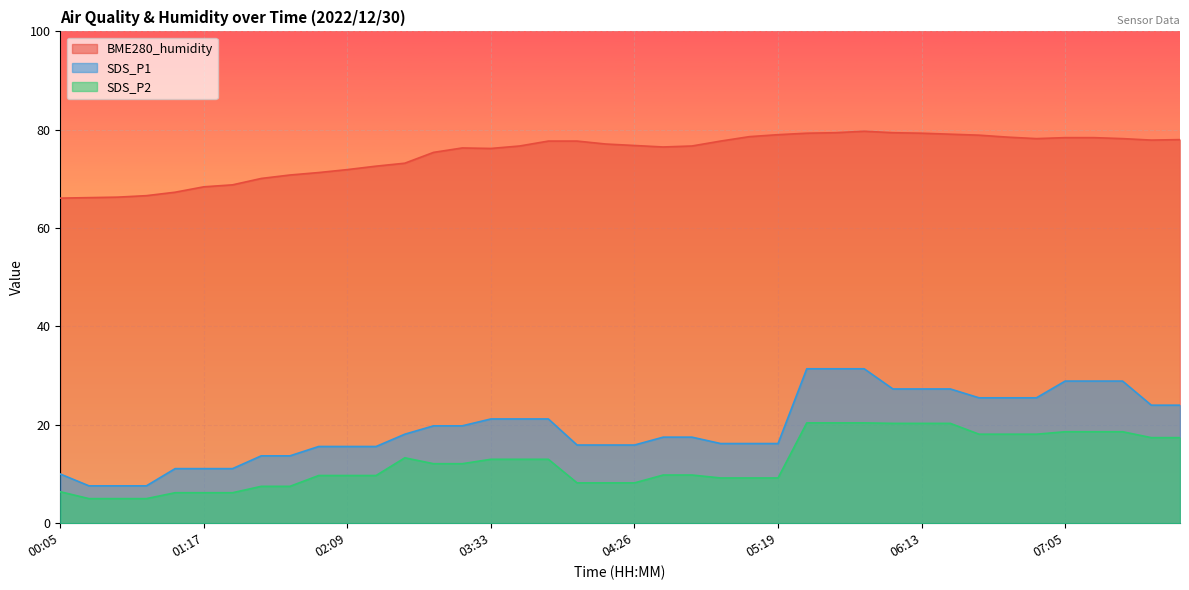

List the labels in order of SDS_P2 value, largest first.

05:30, 05:41, 05:52, 06:02, 06:13, 06:24, 07:05, 07:15, 07:26, 06:34, 06:44, 06:55, 07:37, 07:47, 02:30, 03:33, 03:44, 03:54, 03:12, 03:22, 04:37, 04:47, 01:58, 02:09, 02:20, 04:58, 05:09, 05:19, 04:05, 04:15, 04:26, 01:37, 01:48, 00:05, 01:06, 01:17, 01:27, 00:35, 00:46, 00:56